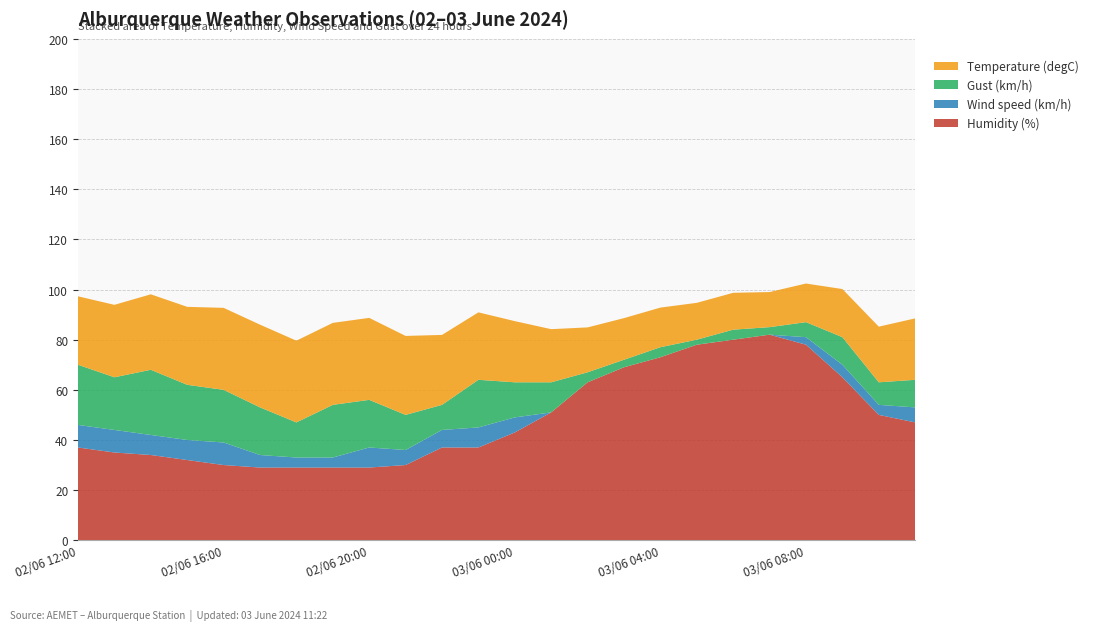

Reading left to right, transcribe all the data shown in this chart.

Humidity (%): 37.0	35.0	34.0	32.0	30.0	29.0	29.0	29.0	29.0	30.0	37.0	37.0	43.0	51.0	63.0	69.0	73.0	78.0	80.0	82.0	78.0	65.0	50.0	47.0
Wind speed (km/h): 9.0	9.0	8.0	8.0	9.0	5.0	4.0	4.0	8.0	6.0	7.0	8.0	6.0	0.0	0.0	0.0	0.0	0.0	0.0	0.0	3.0	5.0	4.0	6.0
Gust (km/h): 24.0	21.0	26.0	22.0	21.0	19.0	14.0	21.0	19.0	14.0	10.0	19.0	14.0	12.0	4.0	3.0	4.0	2.0	4.0	3.0	6.0	11.0	9.0	11.0
Temperature (degC): 27.3	28.9	30.1	31.1	32.7	33.0	32.6	32.7	32.7	31.5	27.9	26.9	24.4	21.2	17.9	16.6	15.8	14.7	14.7	14.0	15.4	19.2	22.2	24.5